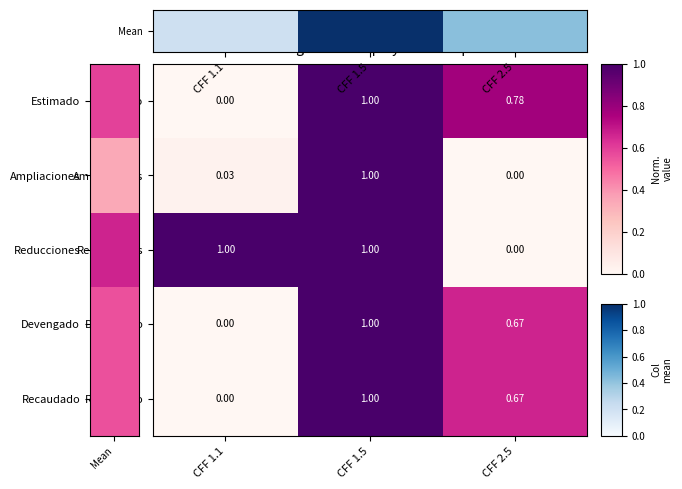

Which series changed the most between CFF 1.1 and CFF 2.5?

Reducciones